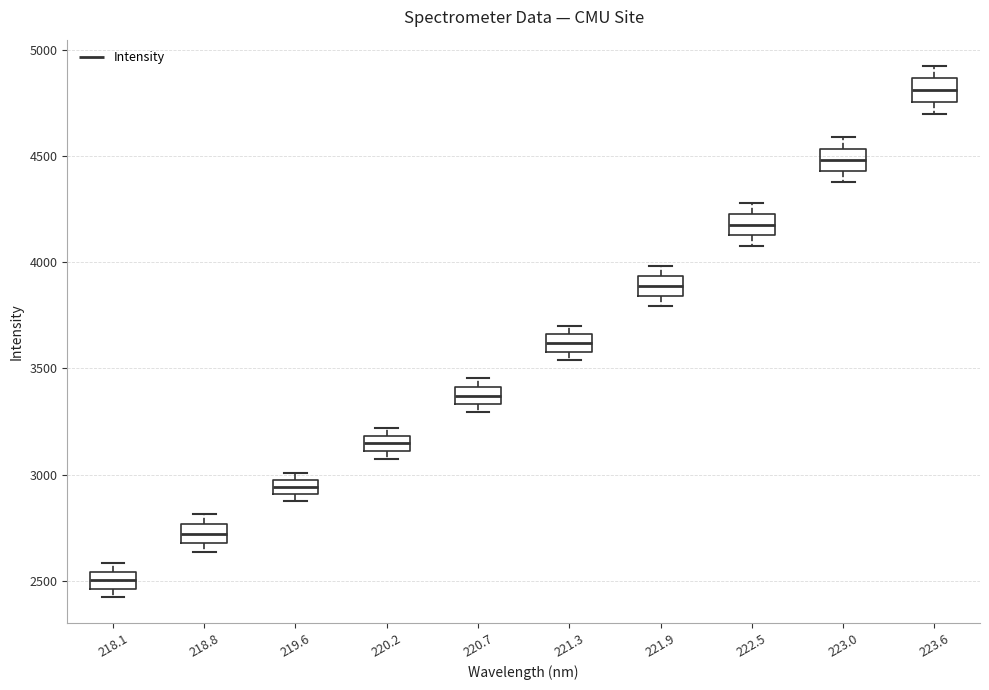

Where is the lower edge of the box at x = 219.6 on the y-axis? The values are not printed on the chart, so give them approximately, as read against the axis.

2900